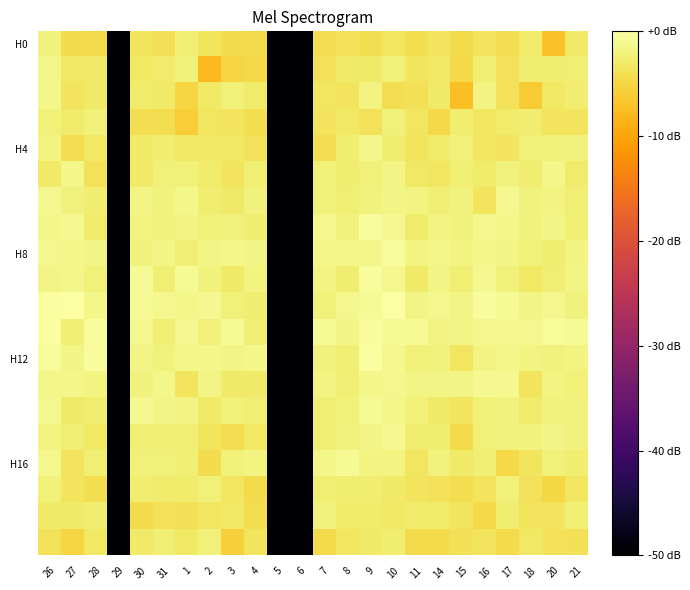

At which category does the chart reach its minimum across all series?

29